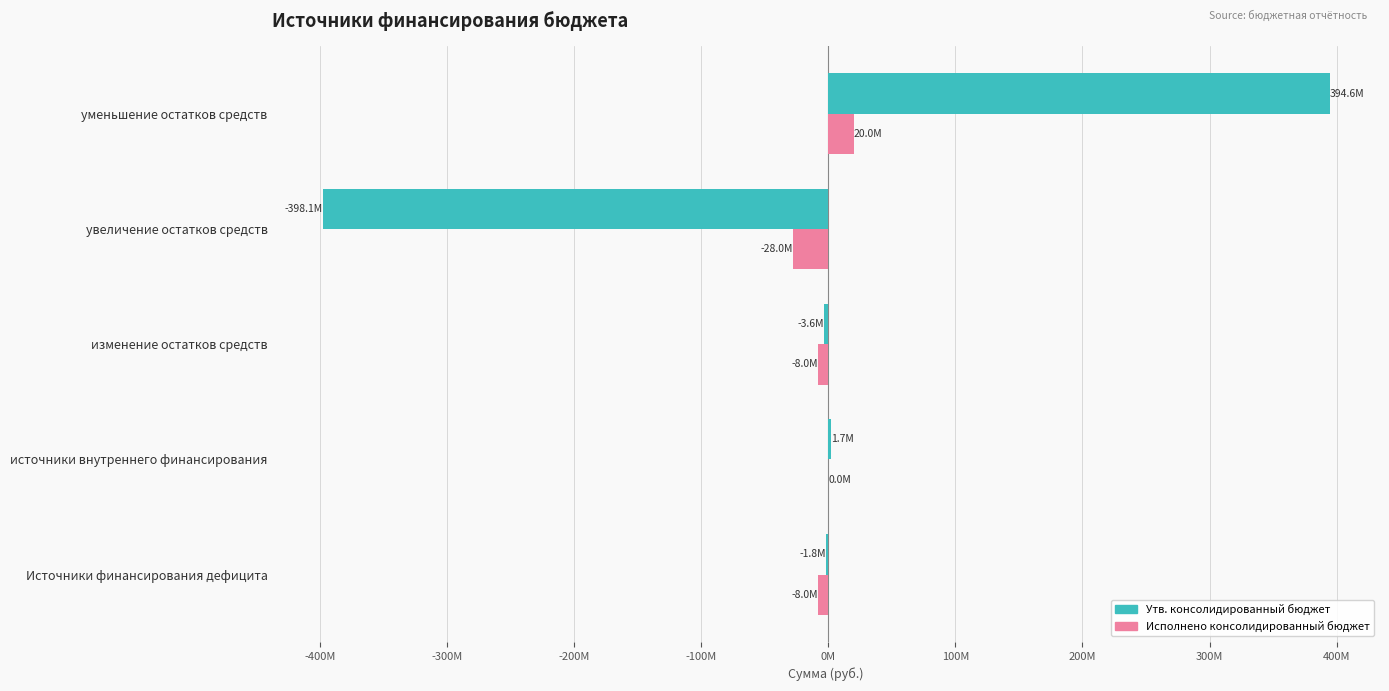

What are all the series names shown in the legend?

Утв. консолидированный бюджет, Исполнено консолидированный бюджет